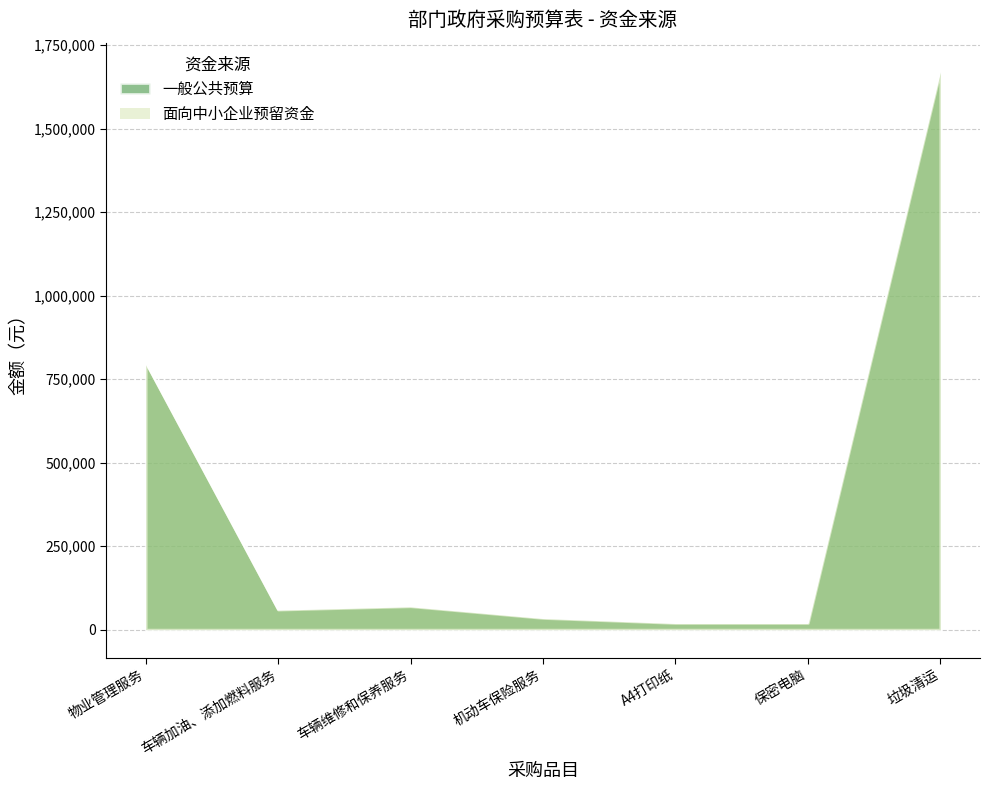

True or false: the data shows 60000 at 车辆加油、添加燃料服务.

True